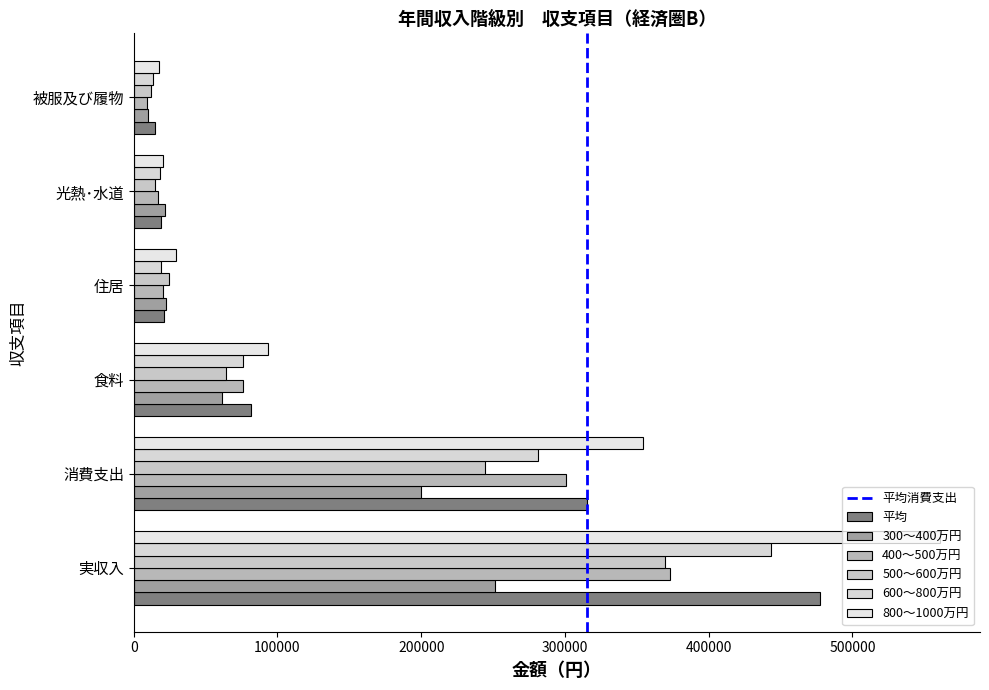

Which series has the largest total across all categories?

800～1000万円